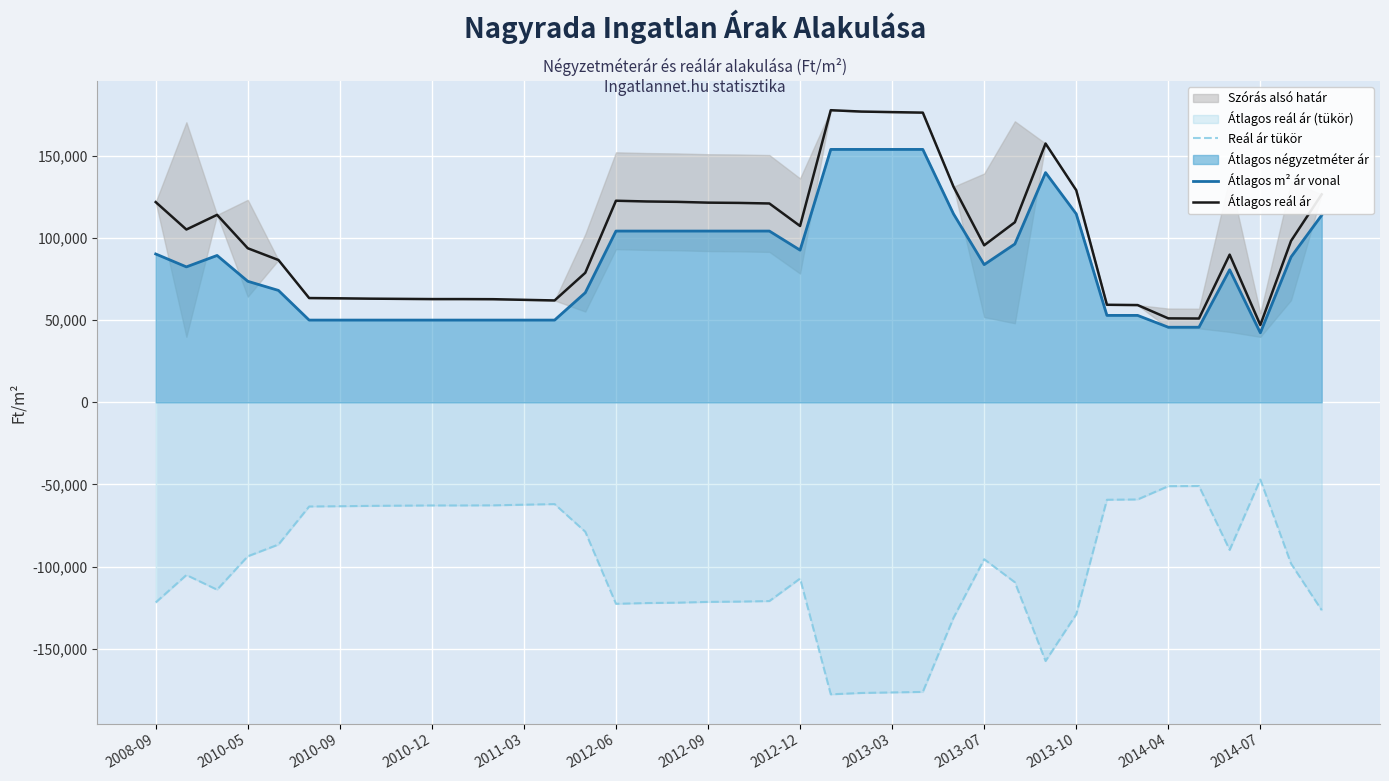

The value of Átlagos m² ár vonal at 2010-09 is 50000. True or false?

True